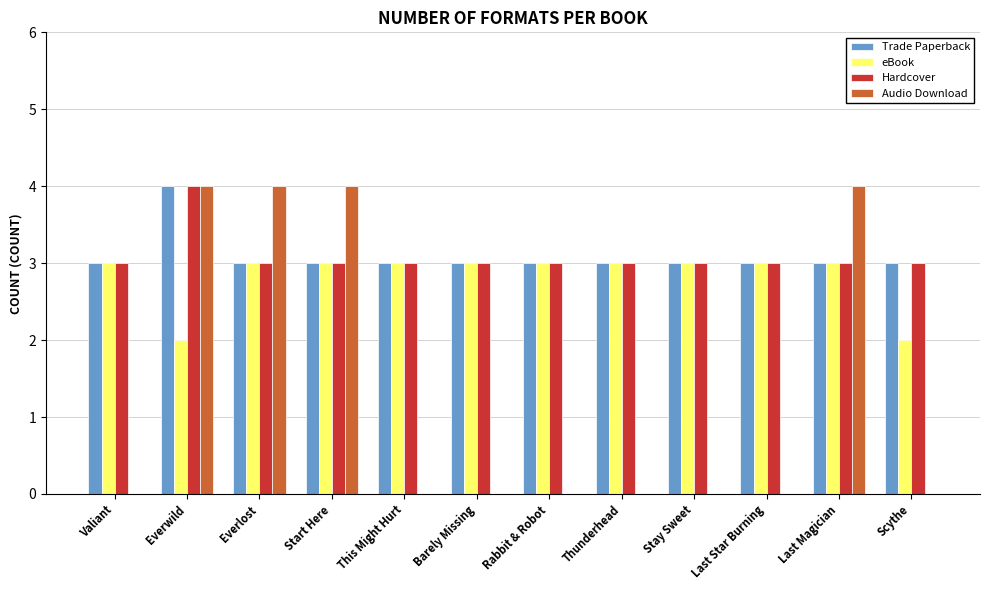

Reading left to right, what are all the values shown in this chart?

Trade Paperback: Valiant=3	Everwild=4	Everlost=3	Start Here=3	This Might Hurt=3	Barely Missing=3	Rabbit & Robot=3	Thunderhead=3	Stay Sweet=3	Last Star Burning=3	Last Magician=3	Scythe=3
eBook: Valiant=3	Everwild=2	Everlost=3	Start Here=3	This Might Hurt=3	Barely Missing=3	Rabbit & Robot=3	Thunderhead=3	Stay Sweet=3	Last Star Burning=3	Last Magician=3	Scythe=2
Hardcover: Valiant=3	Everwild=4	Everlost=3	Start Here=3	This Might Hurt=3	Barely Missing=3	Rabbit & Robot=3	Thunderhead=3	Stay Sweet=3	Last Star Burning=3	Last Magician=3	Scythe=3
Audio Download: Valiant=0	Everwild=4	Everlost=4	Start Here=4	This Might Hurt=0	Barely Missing=0	Rabbit & Robot=0	Thunderhead=0	Stay Sweet=0	Last Star Burning=0	Last Magician=4	Scythe=0